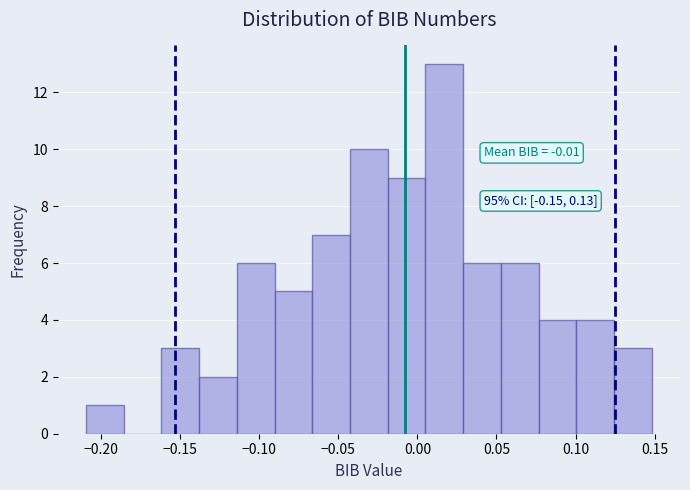

Which range on the x-axis has the tallest bar?

0.005 to 0.030